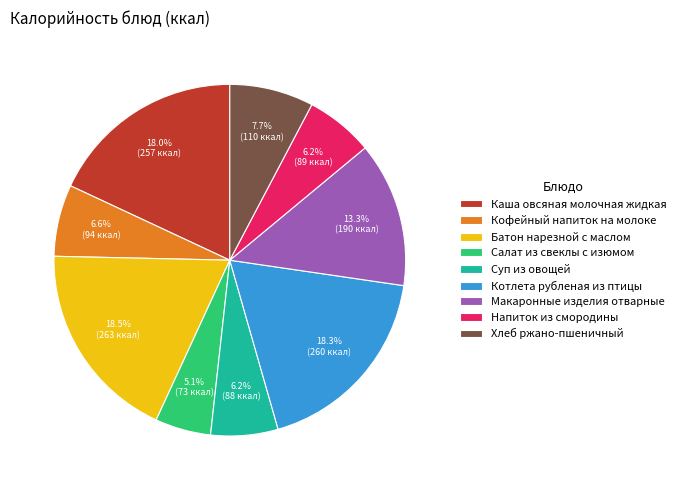

Which has a higher value, Салат из свеклы с изюмом or Батон нарезной с маслом?

Батон нарезной с маслом